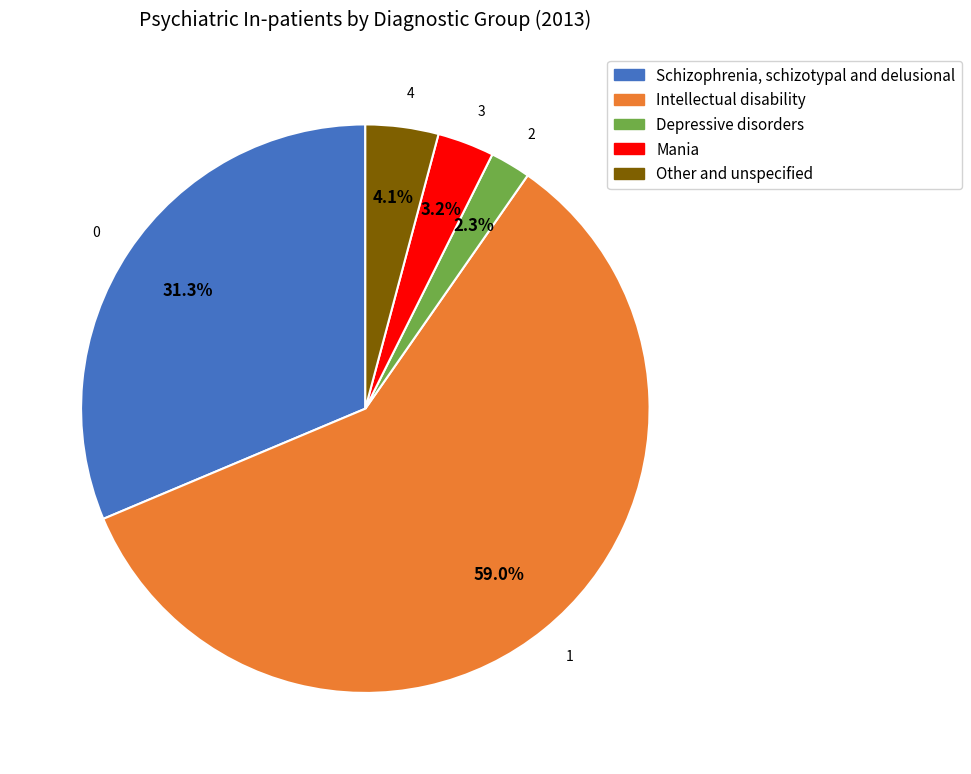

What is the majority slice?

Intellectual disability